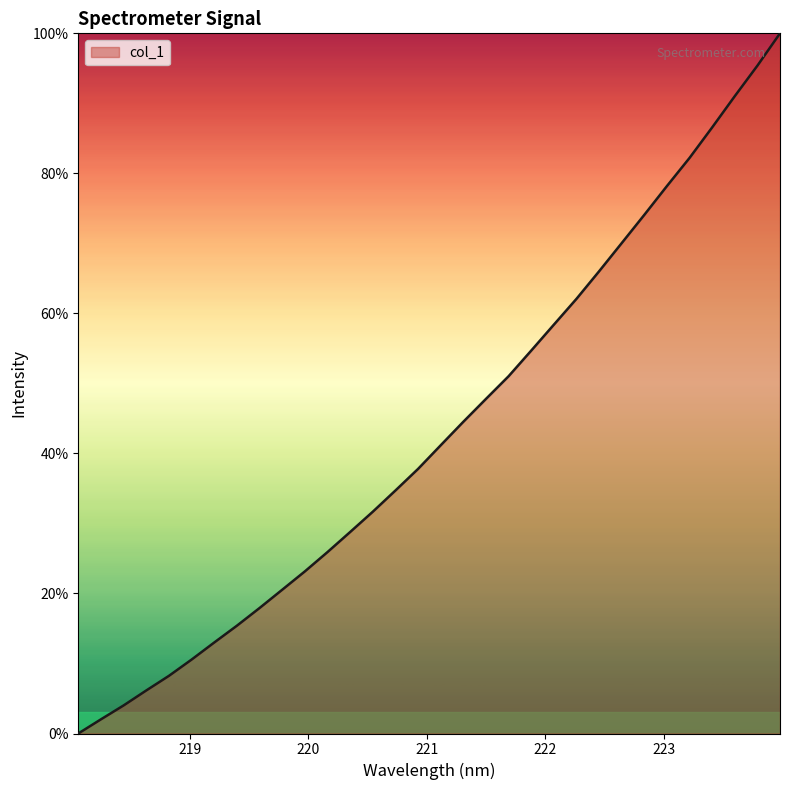

What is the greatest value displayed?

100.0